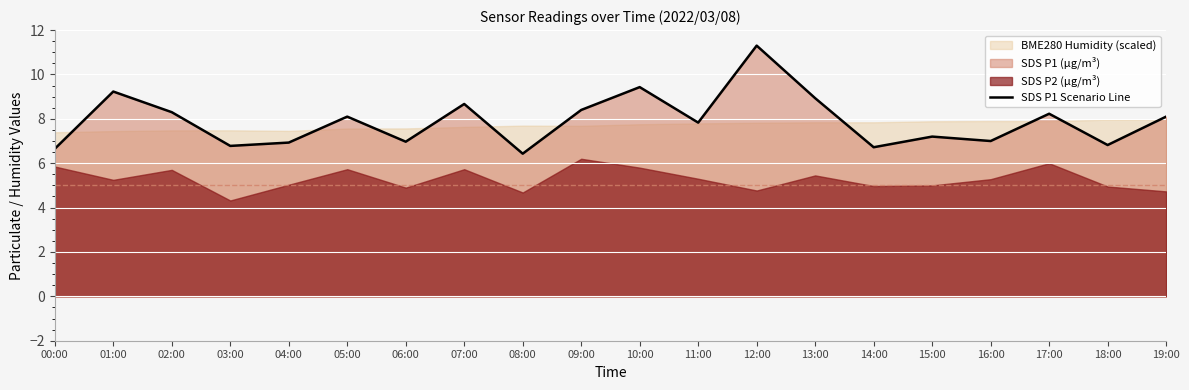

What position from the left is 03:00?

4